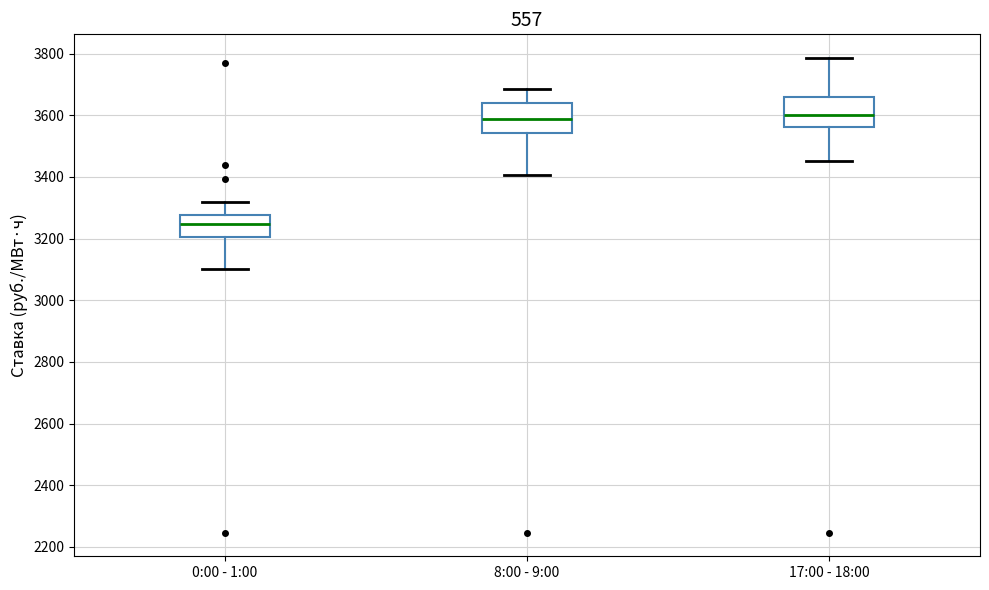

Reading left to right, read every box against the y-axis: the position of its median line, the range the box covers, and the ends of its whiskers. The values are not printed on the chart, so give them approximately, as read against the axis.

0:00 - 1:00: median 3240, box 3200 to 3280, whiskers 3100 to 3320
8:00 - 9:00: median 3580, box 3540 to 3640, whiskers 3400 to 3680
17:00 - 18:00: median 3600, box 3560 to 3660, whiskers 3460 to 3780